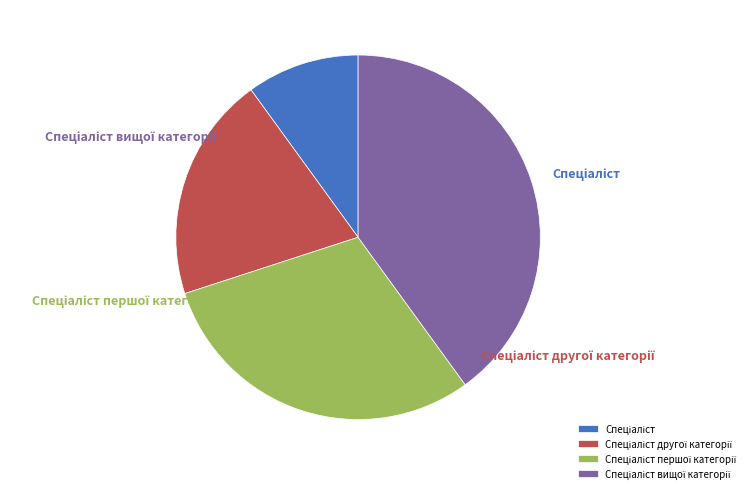

To the nearest percent, what portion does Спеціаліст вищої категорії represent?

40%